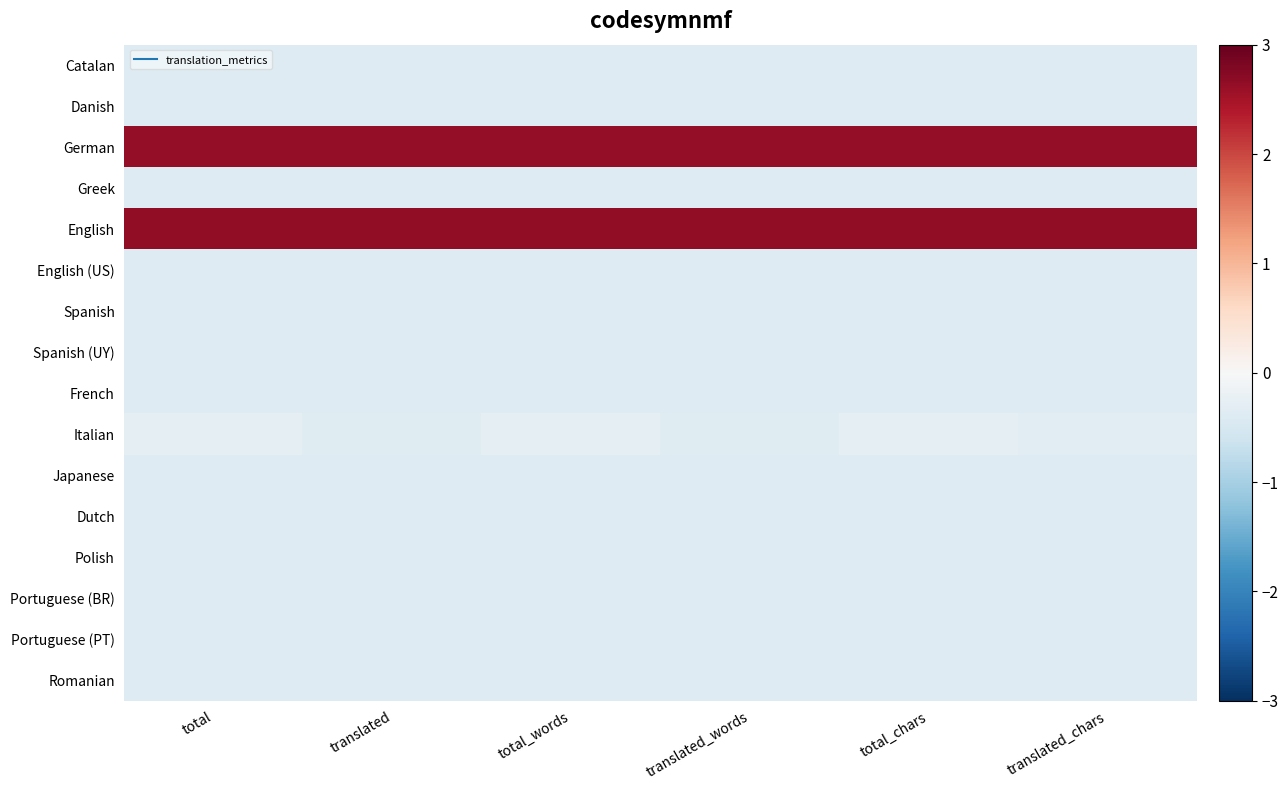

Reading left to right, extract all data points from this chart.

Catalan: total=-0.4	translated=-0.4	total_words=-0.4	translated_words=-0.4	total_chars=-0.4	translated_chars=-0.4
Danish: total=-0.4	translated=-0.4	total_words=-0.4	translated_words=-0.4	total_chars=-0.4	translated_chars=-0.4
German: total=2.6	translated=2.6	total_words=2.6	translated_words=2.6	total_chars=2.6	translated_chars=2.6
Greek: total=-0.4	translated=-0.4	total_words=-0.4	translated_words=-0.4	total_chars=-0.4	translated_chars=-0.4
English: total=2.7	translated=2.7	total_words=2.7	translated_words=2.7	total_chars=2.7	translated_chars=2.7
English (US): total=-0.4	translated=-0.4	total_words=-0.4	translated_words=-0.4	total_chars=-0.4	translated_chars=-0.4
Spanish: total=-0.4	translated=-0.4	total_words=-0.4	translated_words=-0.4	total_chars=-0.4	translated_chars=-0.4
Spanish (UY): total=-0.4	translated=-0.4	total_words=-0.4	translated_words=-0.4	total_chars=-0.4	translated_chars=-0.4
French: total=-0.4	translated=-0.4	total_words=-0.4	translated_words=-0.4	total_chars=-0.4	translated_chars=-0.4
Italian: total=-0.3	translated=-0.4	total_words=-0.3	translated_words=-0.4	total_chars=-0.3	translated_chars=-0.4
Japanese: total=-0.4	translated=-0.4	total_words=-0.4	translated_words=-0.4	total_chars=-0.4	translated_chars=-0.4
Dutch: total=-0.4	translated=-0.4	total_words=-0.4	translated_words=-0.4	total_chars=-0.4	translated_chars=-0.4
Polish: total=-0.4	translated=-0.4	total_words=-0.4	translated_words=-0.4	total_chars=-0.4	translated_chars=-0.4
Portuguese (BR): total=-0.4	translated=-0.4	total_words=-0.4	translated_words=-0.4	total_chars=-0.4	translated_chars=-0.4
Portuguese (PT): total=-0.4	translated=-0.4	total_words=-0.4	translated_words=-0.4	total_chars=-0.4	translated_chars=-0.4
Romanian: total=-0.4	translated=-0.4	total_words=-0.4	translated_words=-0.4	total_chars=-0.4	translated_chars=-0.4